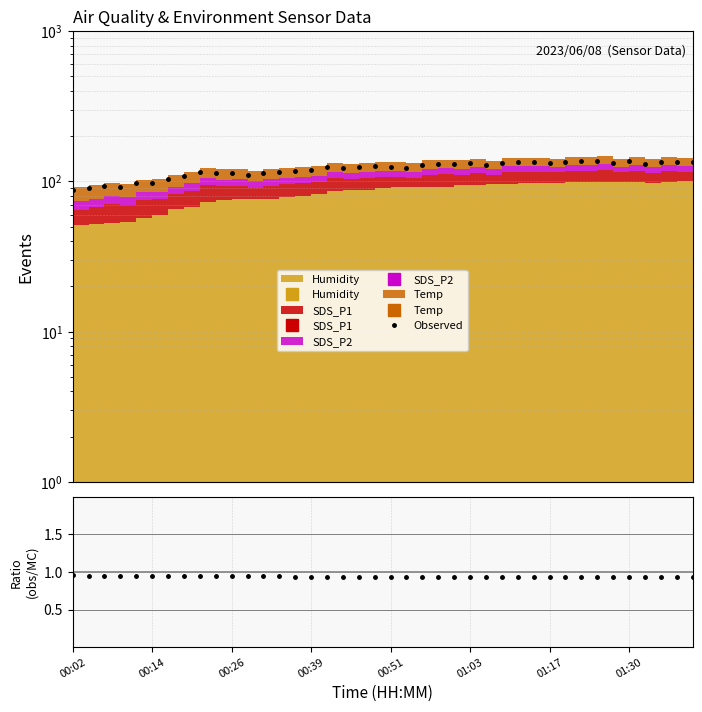

True or false: Observed and ratio cross at least once.

False